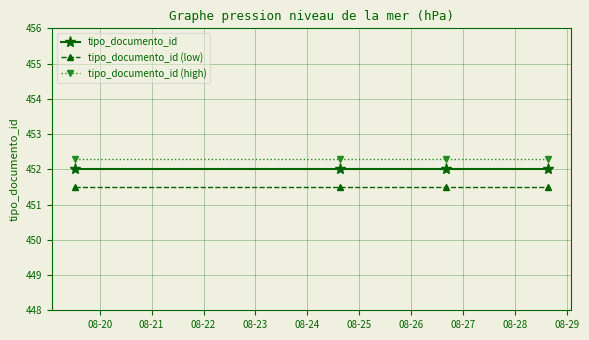

True or false: tipo_documento_id (low) has more than 2 points higher than both neighbors.

False